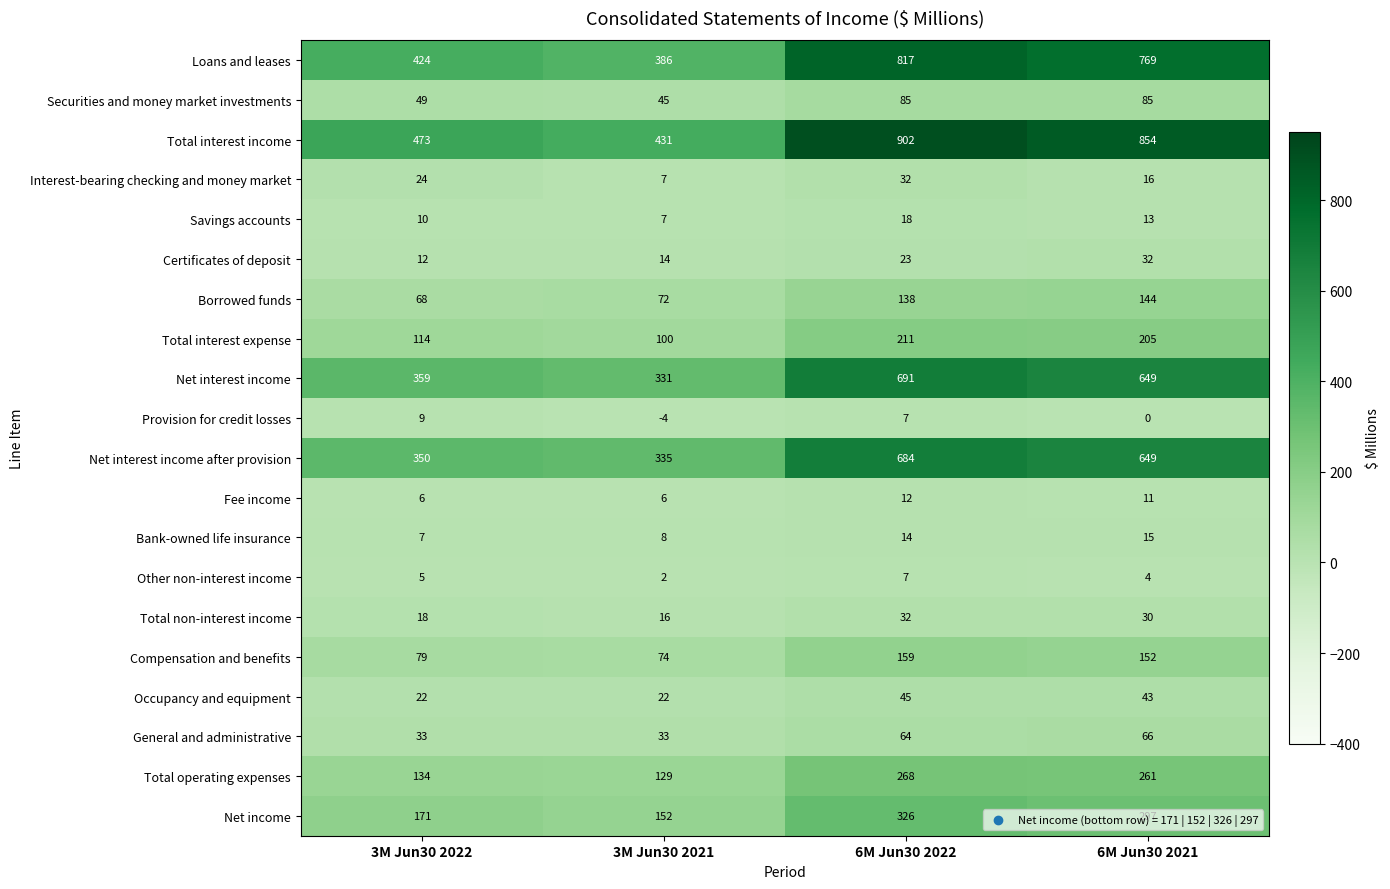

The Certificates of deposit series shows 17 at 6M Jun30 2021. True or false?

False